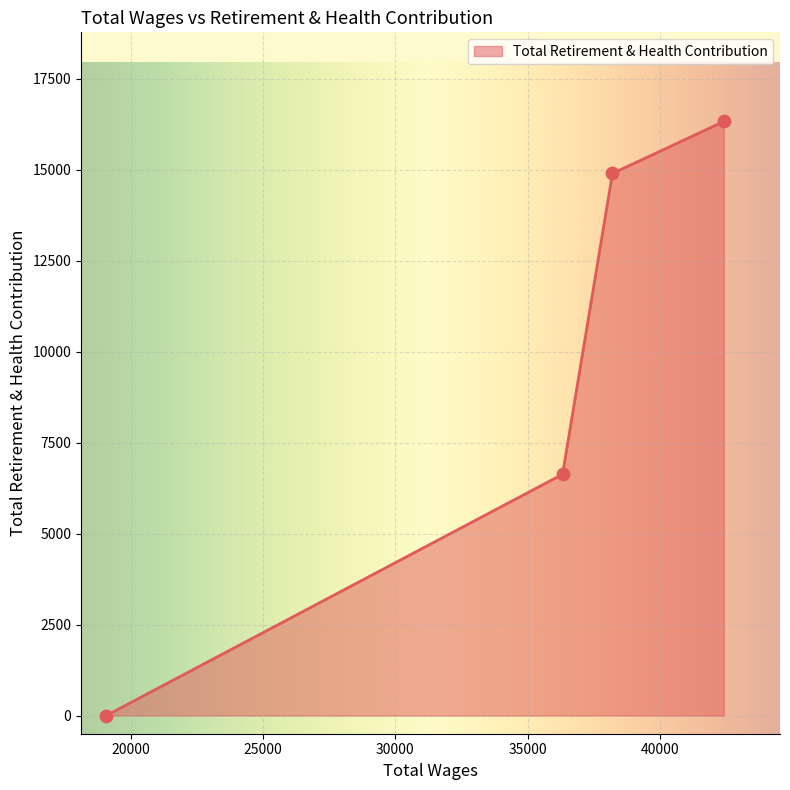

What is the greatest value displayed?

16322